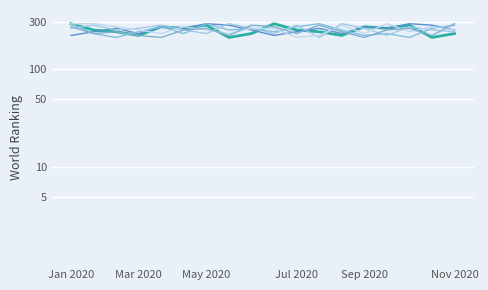

True or false: col_7 has more than 2 interior local peaks.

True